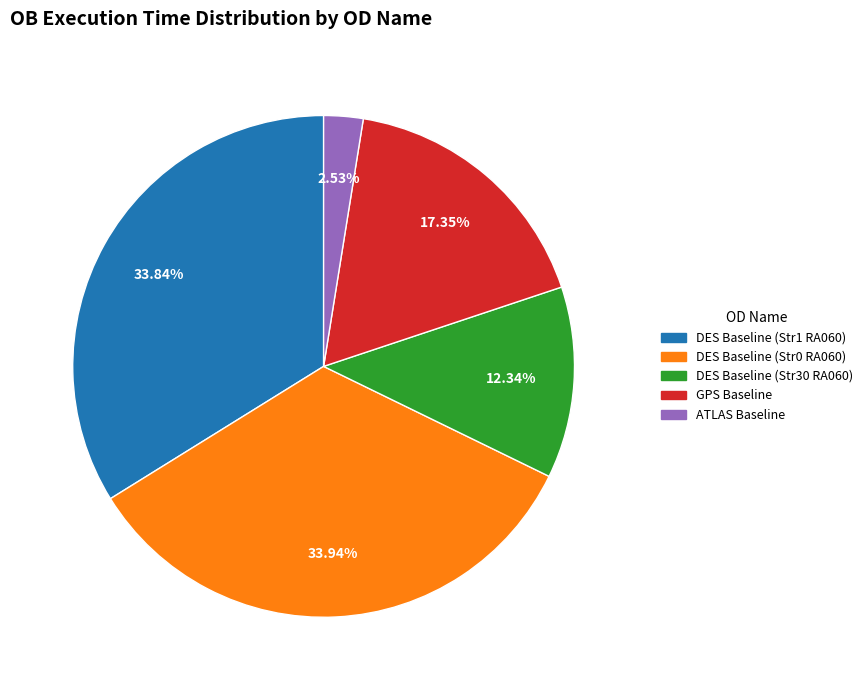

Is there any slice that represents more than half of the pie?

No